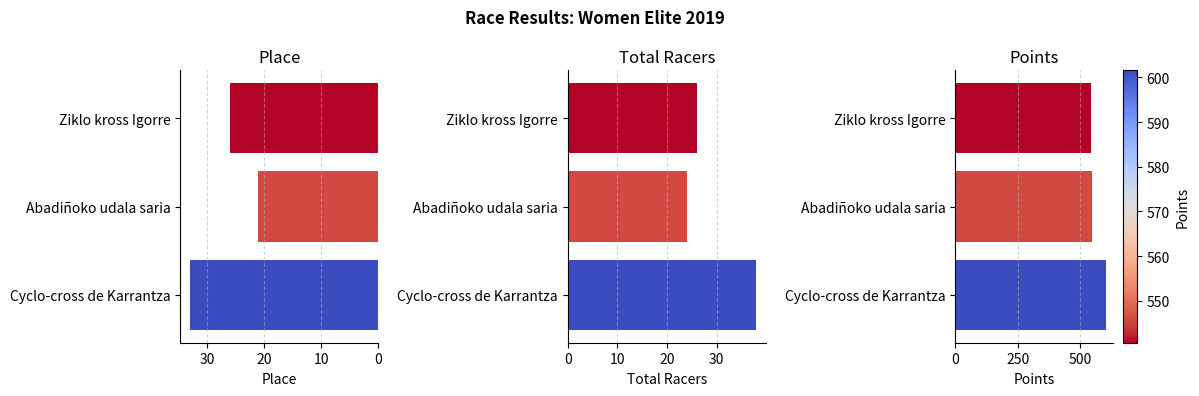

What is the average value of the Place series?

26.7